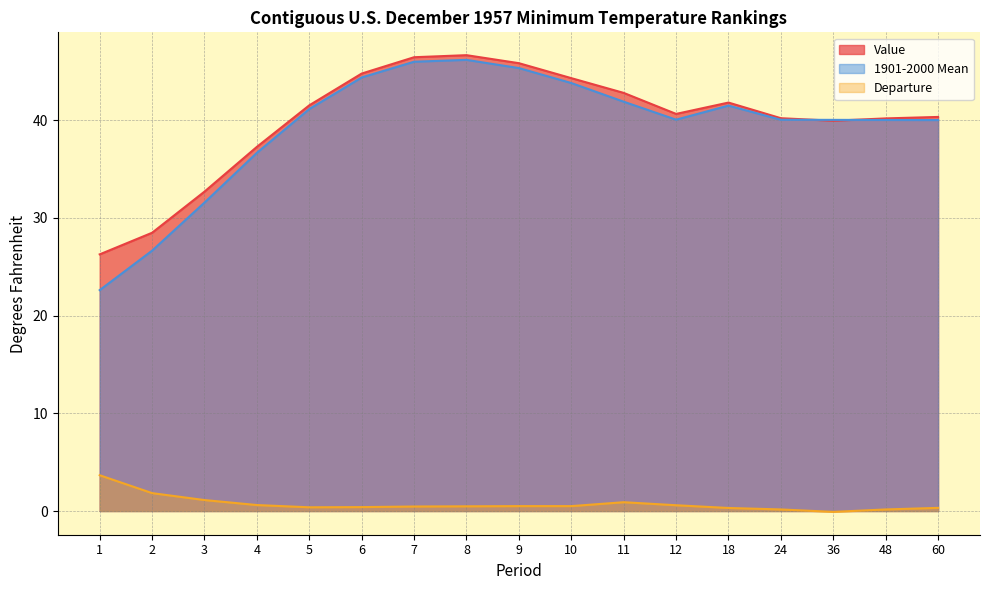

The Value series shows 46.6 at 8. True or false?

True